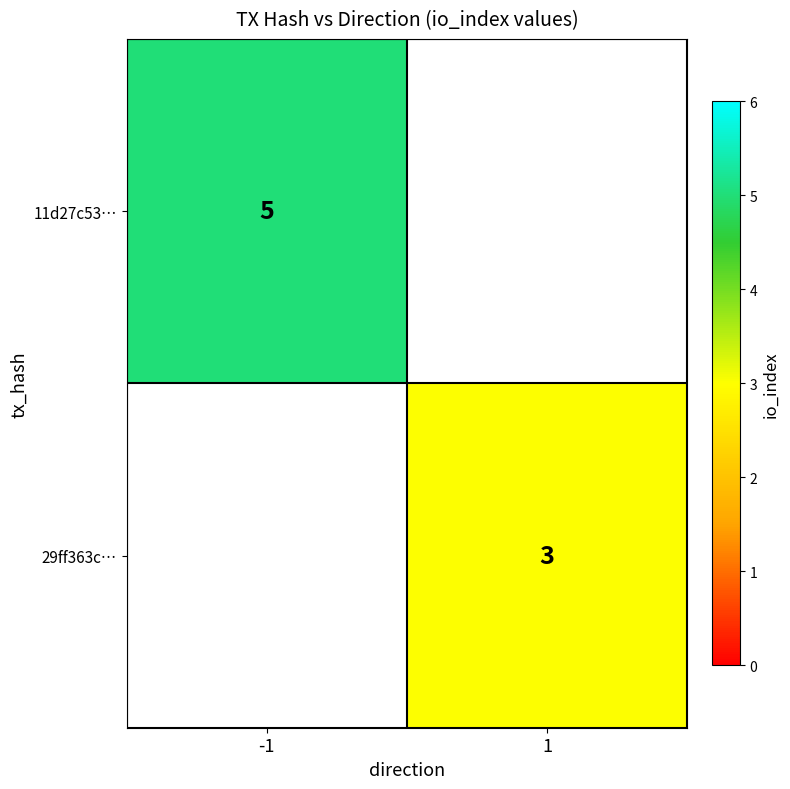

What is the minimum value shown in the chart?

3.0